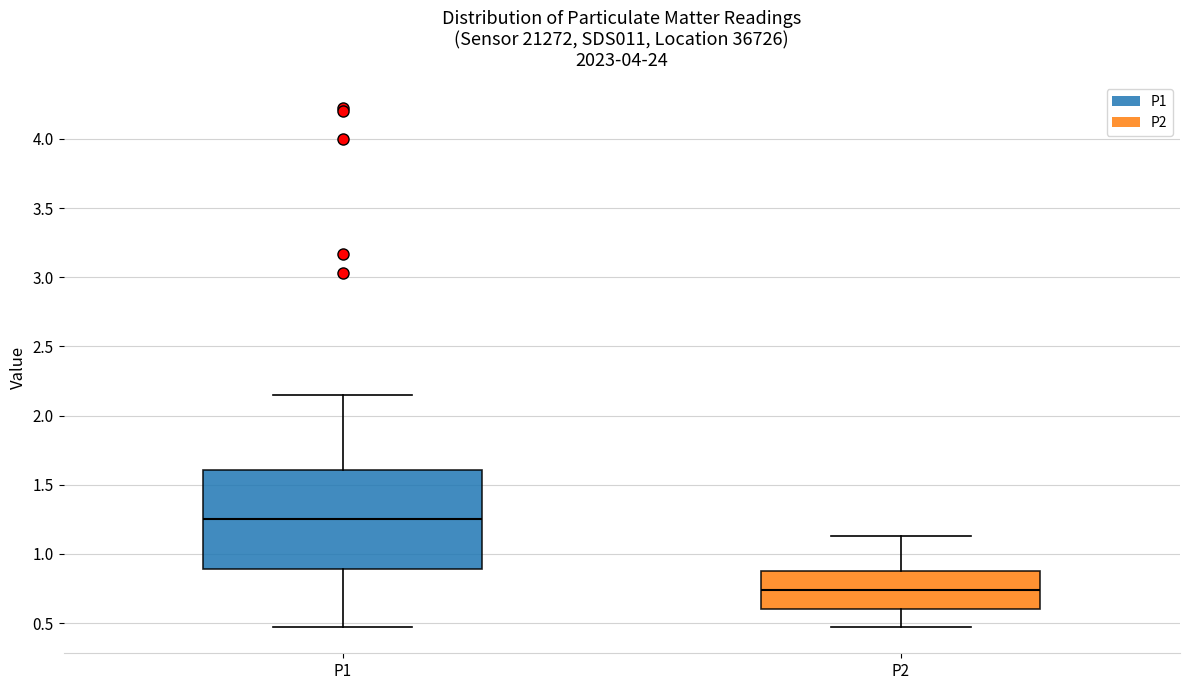

Reading left to right, read every box against the y-axis: the position of its median line, the range the box covers, and the ends of its whiskers. The values are not printed on the chart, so give them approximately, as read against the axis.

P1: median 1.25, box 0.90 to 1.60, whiskers 0.45 to 2.15
P2: median 0.75, box 0.60 to 0.90, whiskers 0.45 to 1.15